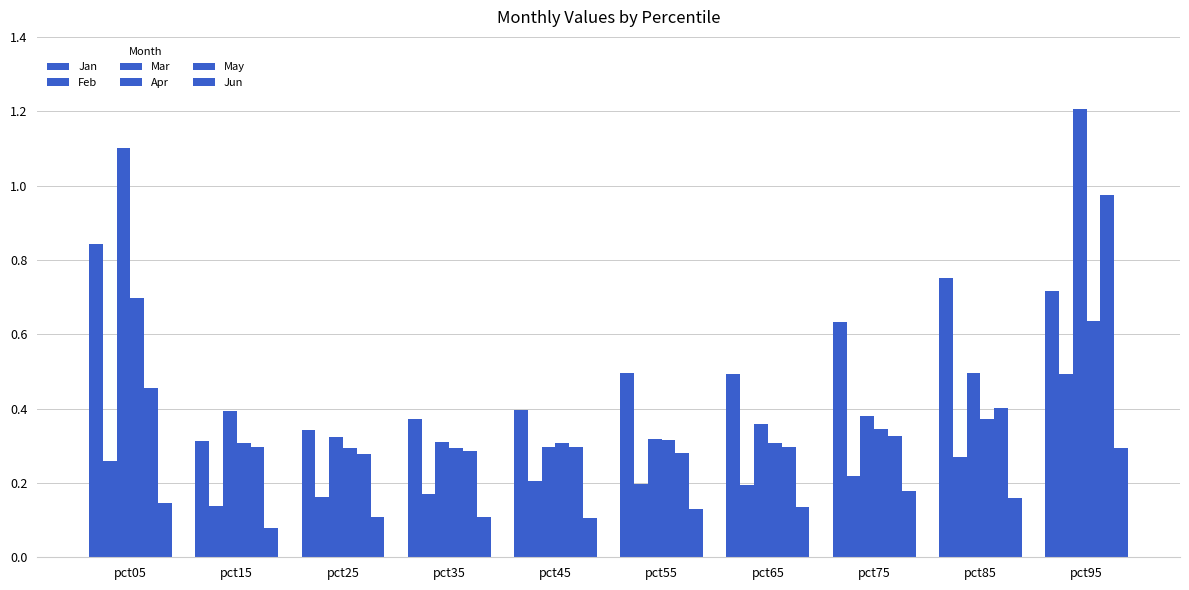

At which label does Jan reach its minimum?

pct15